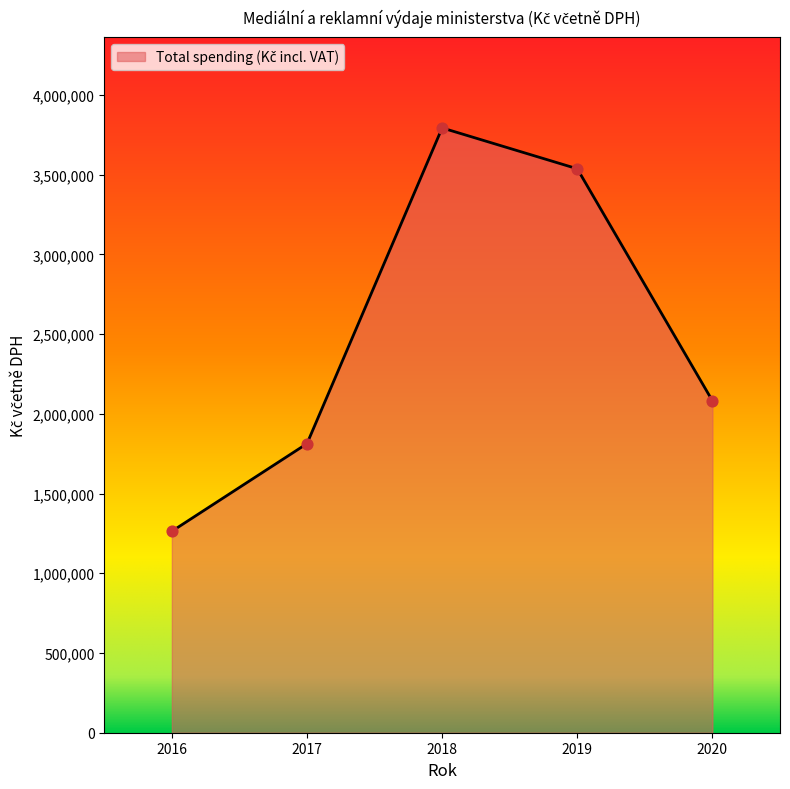

Approximately how many times larger is the value at 2019 compared to 2016?

2.8